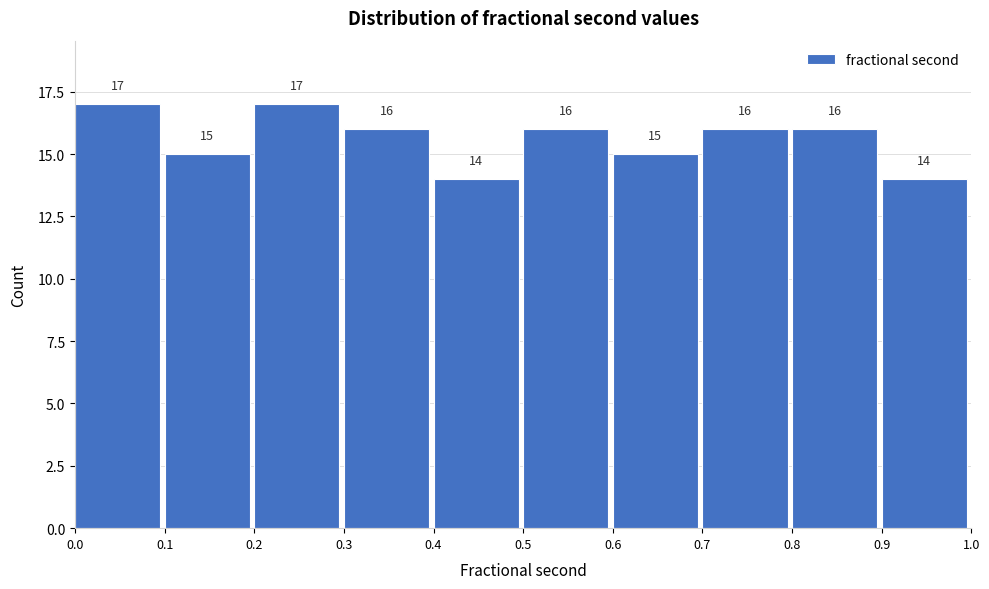

How tall is the bar that spans 0.3 to 0.4 on the x-axis?

16